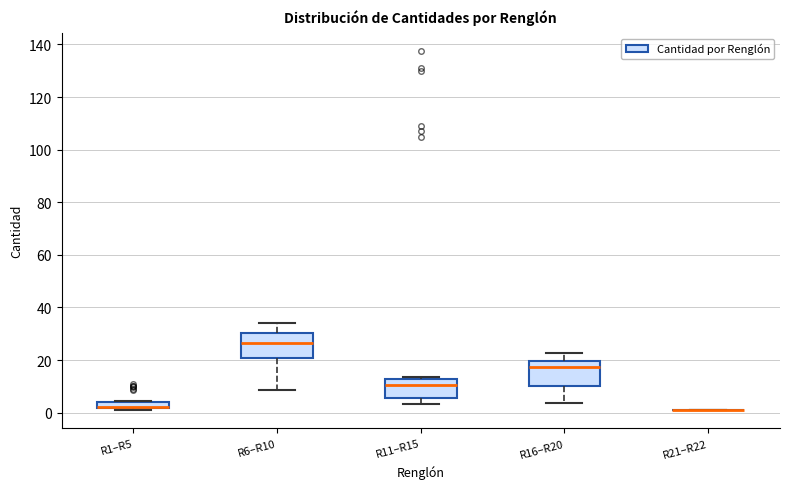

Where is the lower edge of the box for R16–R20 on the y-axis? The values are not printed on the chart, so give them approximately, as read against the axis.

10